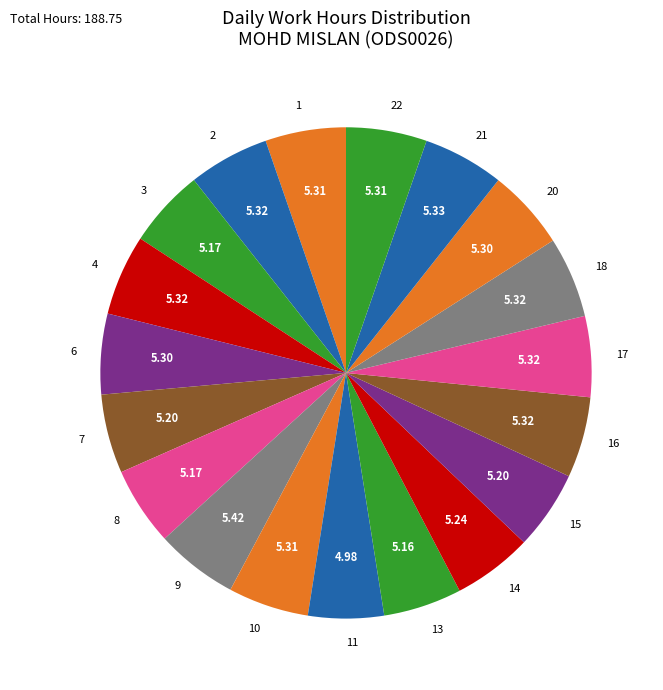

Is there any slice that represents more than half of the pie?

No